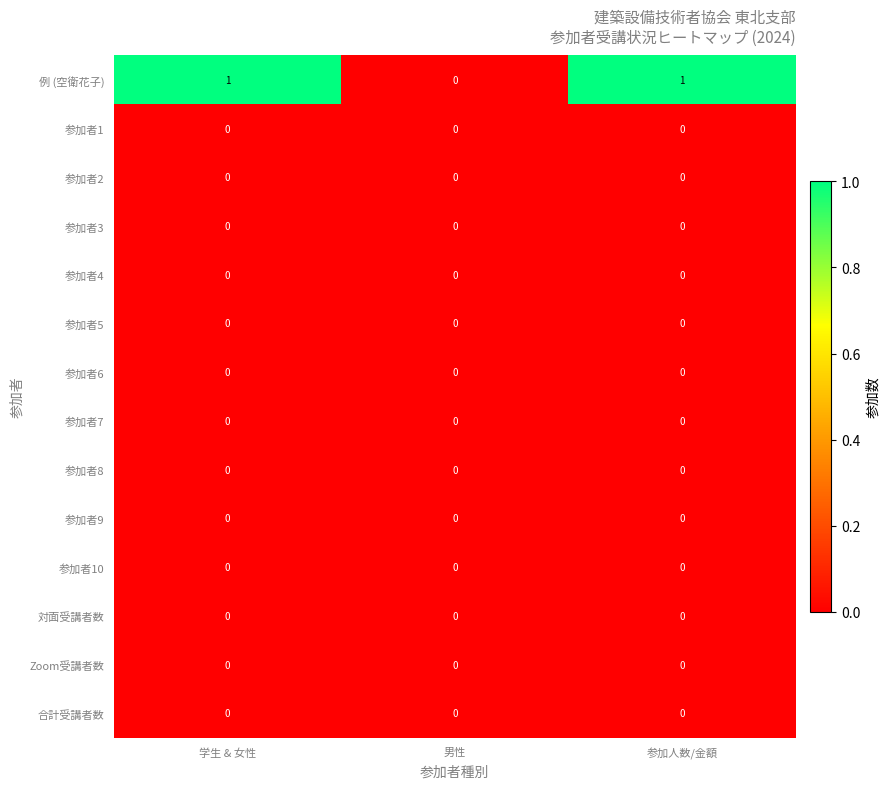

Which series changed the most between 男性 and 参加人数/金額?

例 (空衛花子)